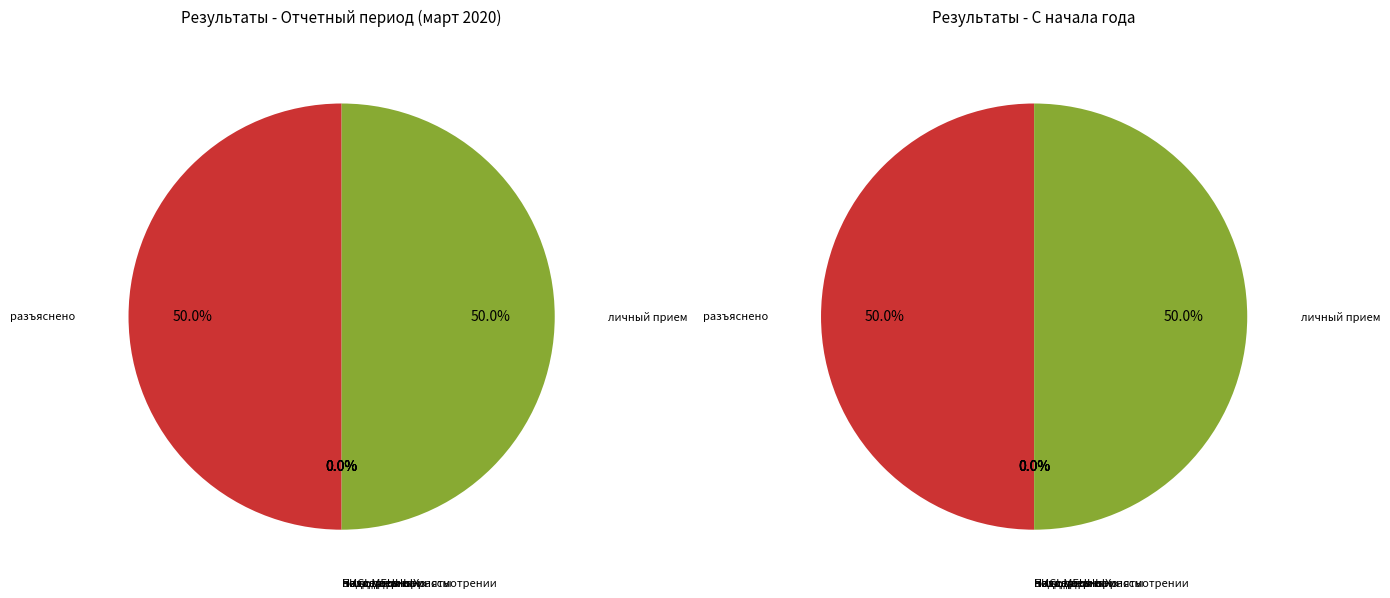

Which series changed the most between разъяснено and остаток?

С начала года